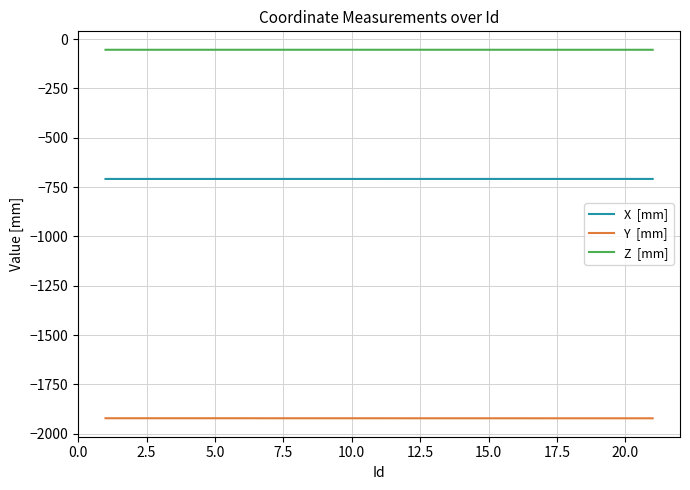

What is the minimum value shown in the chart?

-1921.6